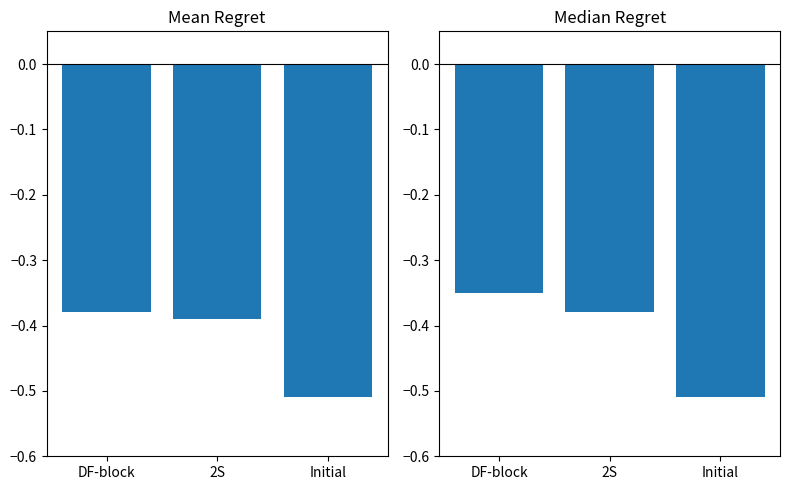

True or false: Mean Regret has a value of -0.4 at Initial.

False